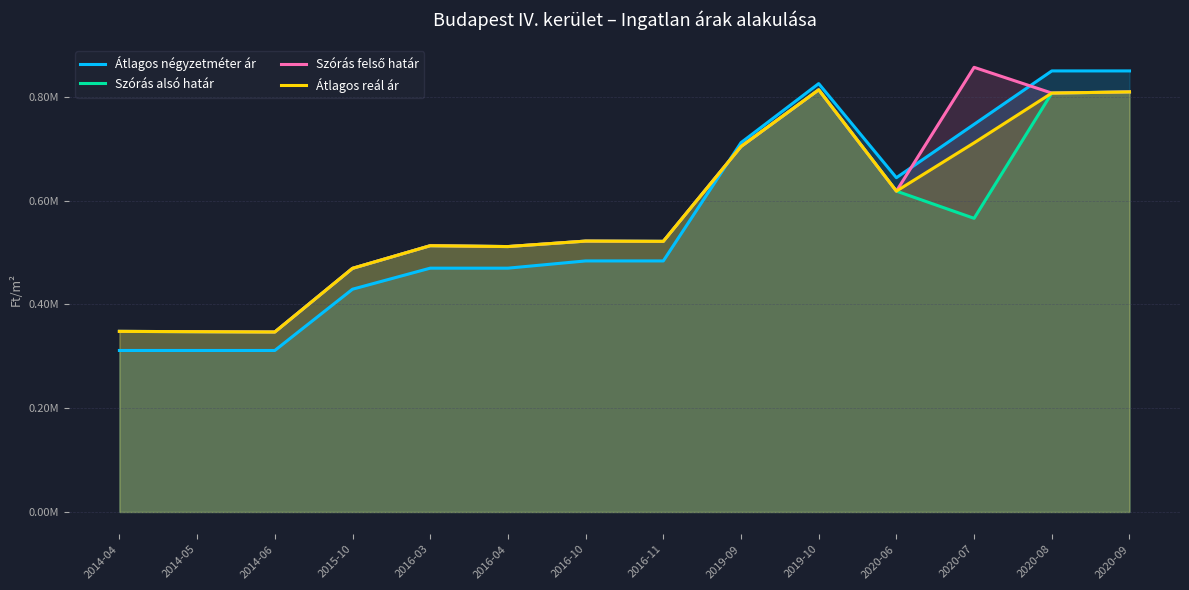

How many data points does each series have?

14